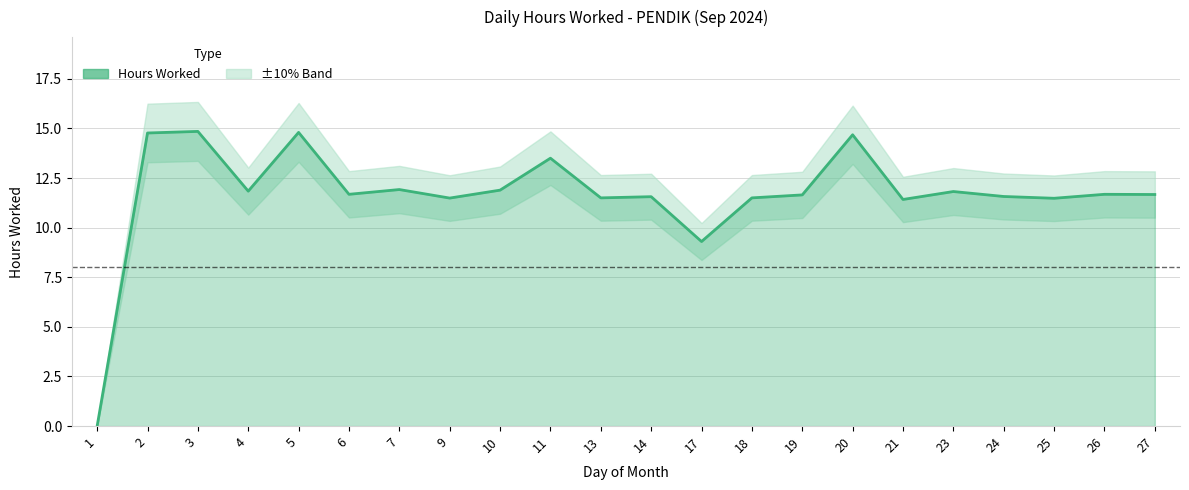

True or false: the data shows 15.3 at 9.

False